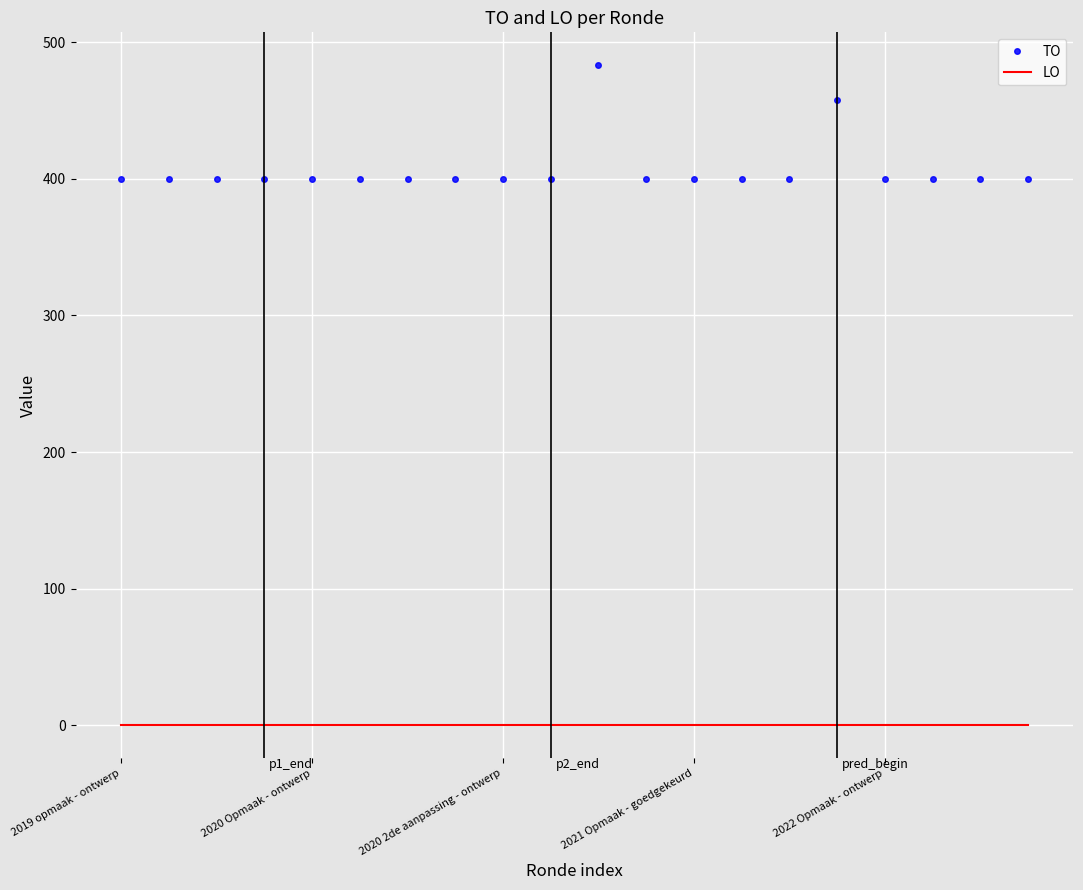

True or false: LO and TO cross at least once.

False